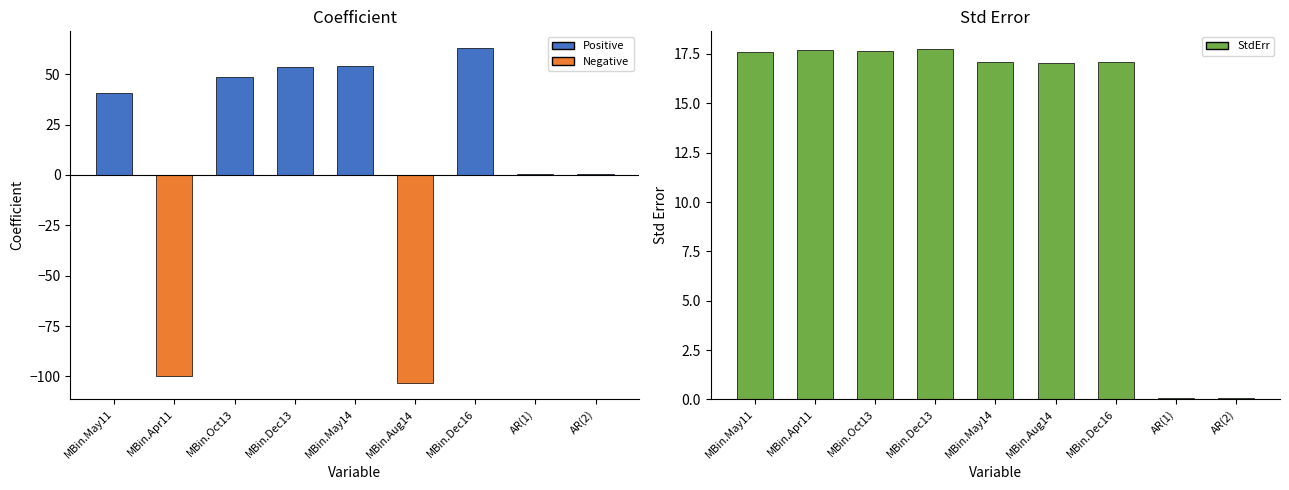

At which category is the sum across all series the highest?

MBin.Dec16